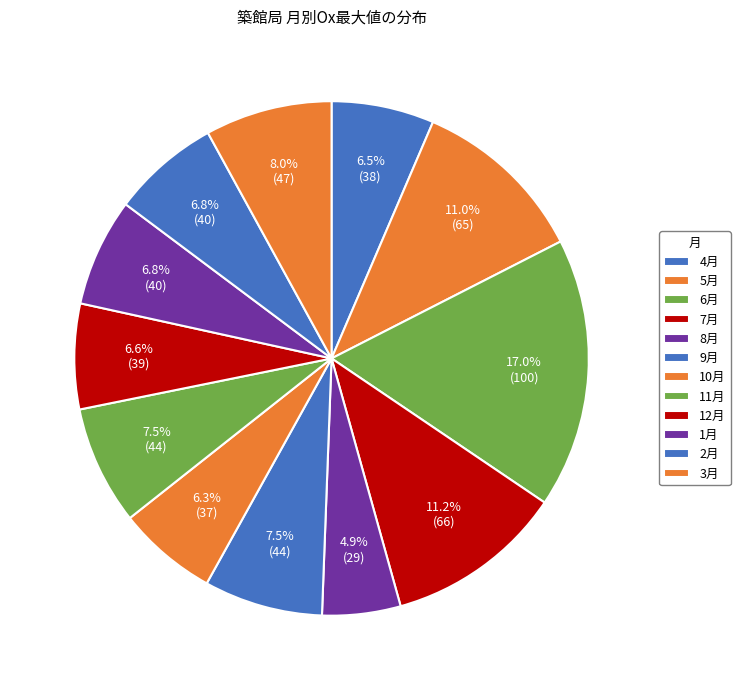

How many slices are in this pie chart?

12